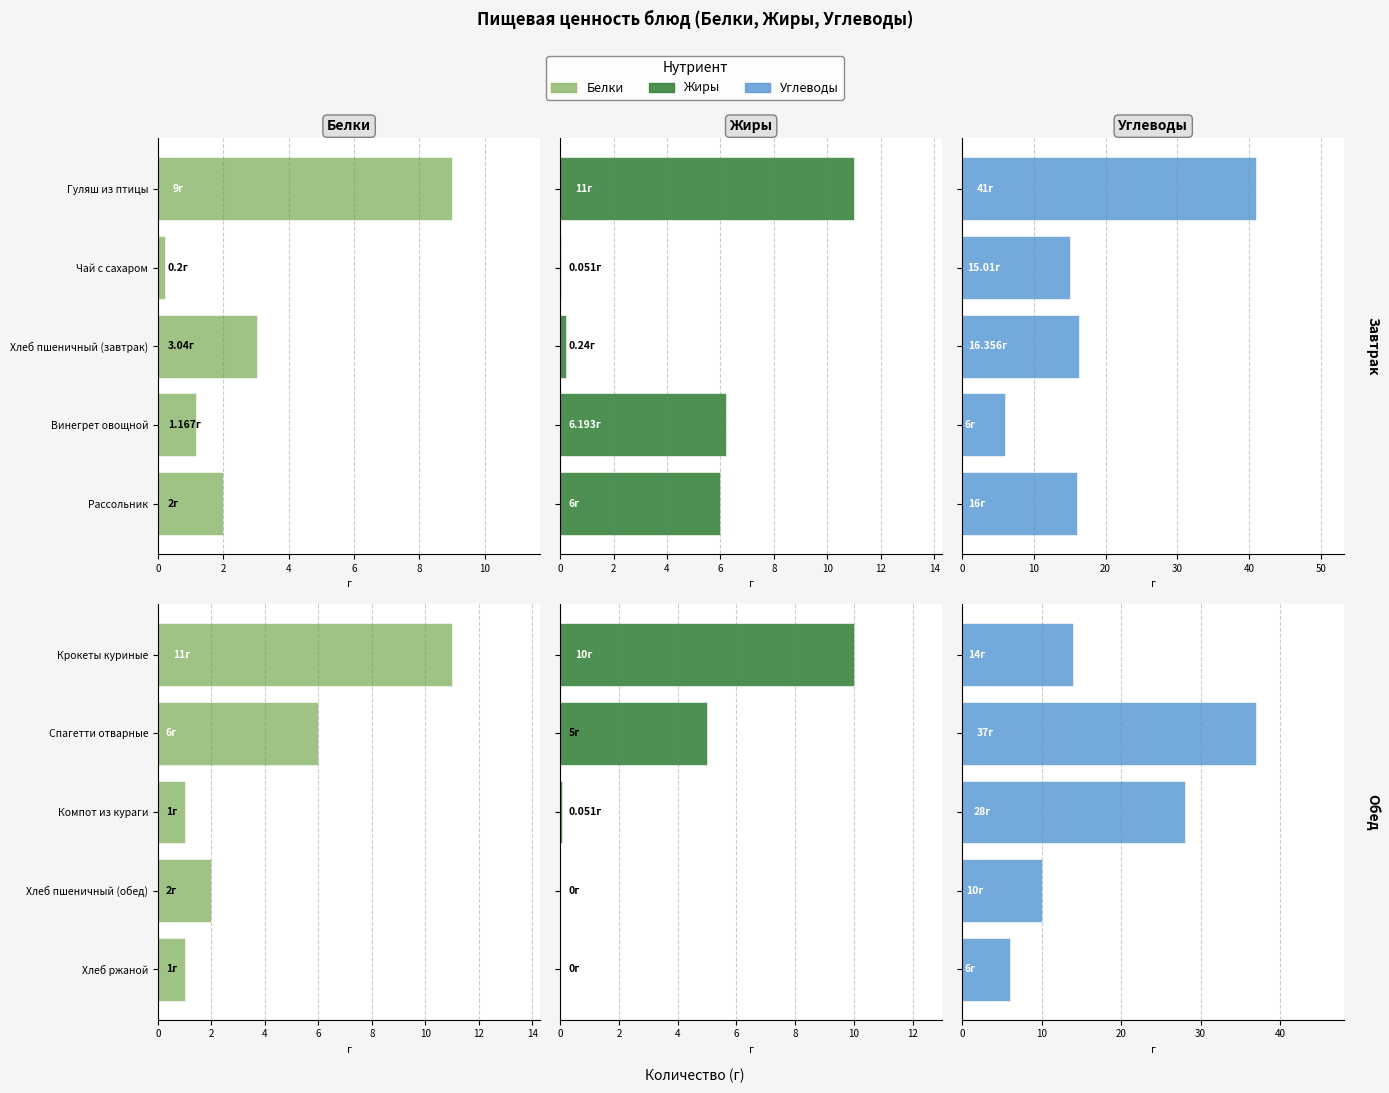

How many Белки values are between 1 and 6?

4